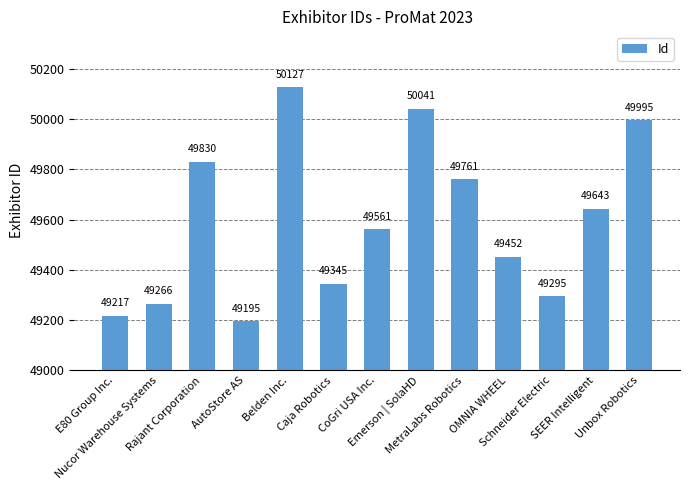

What is the ratio of the value at Caja Robotics to the value at AutoStore AS?

1.0